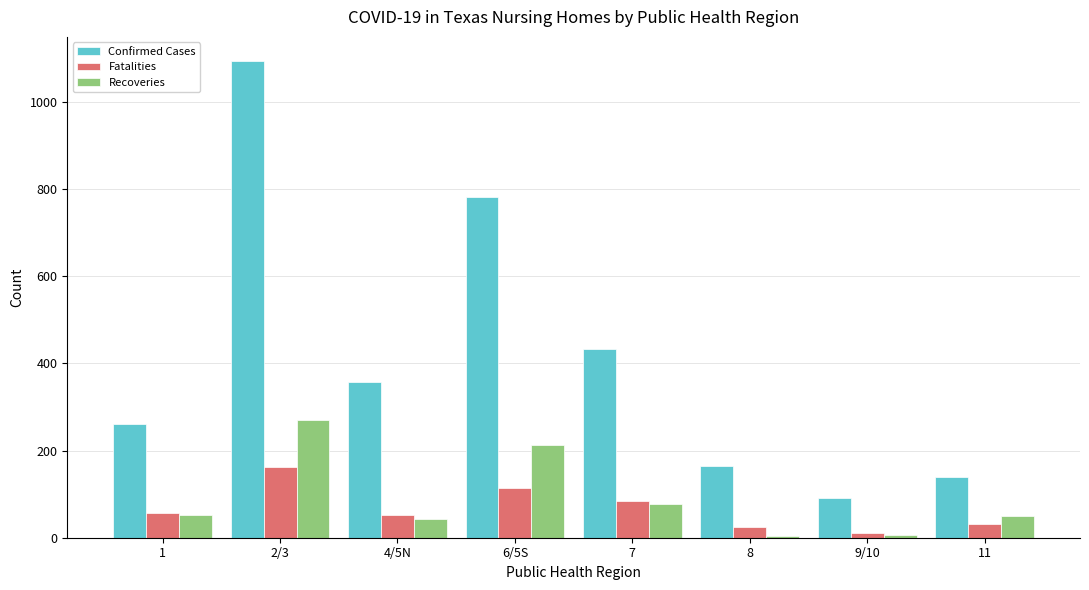

How many bars are there in total?

24